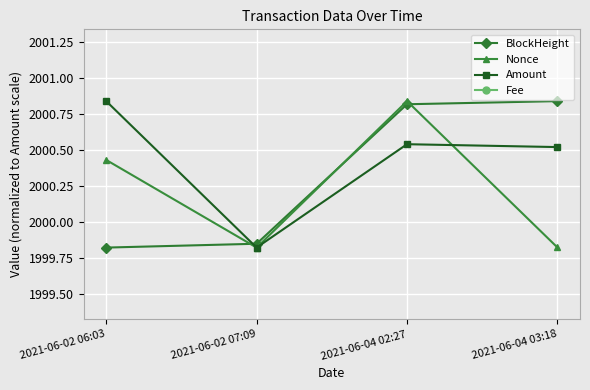

True or false: BlockHeight has more than 1 points higher than both neighbors.

False